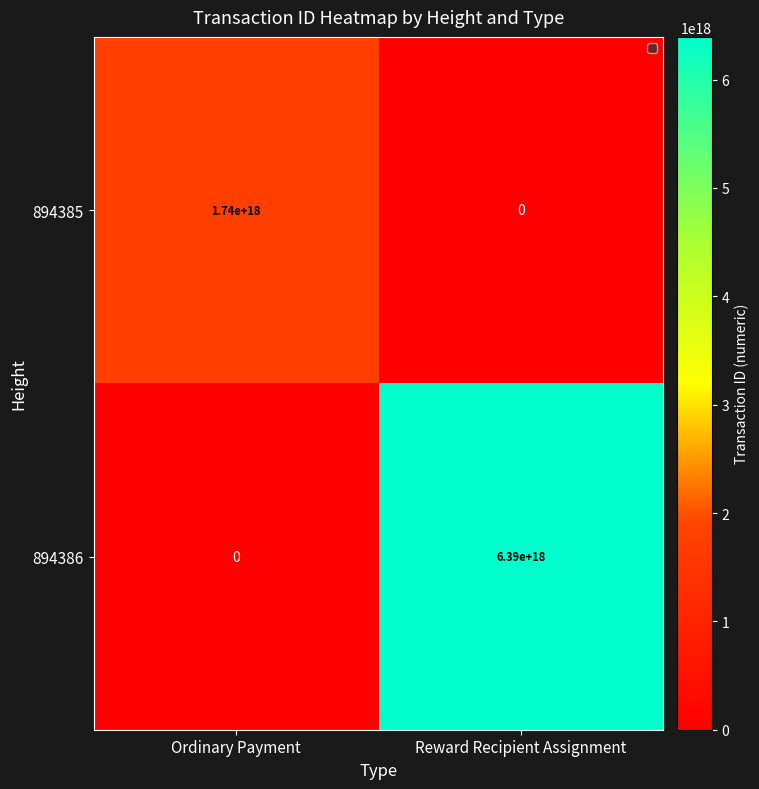

At which category does the chart reach its peak across all series?

Reward Recipient Assignment